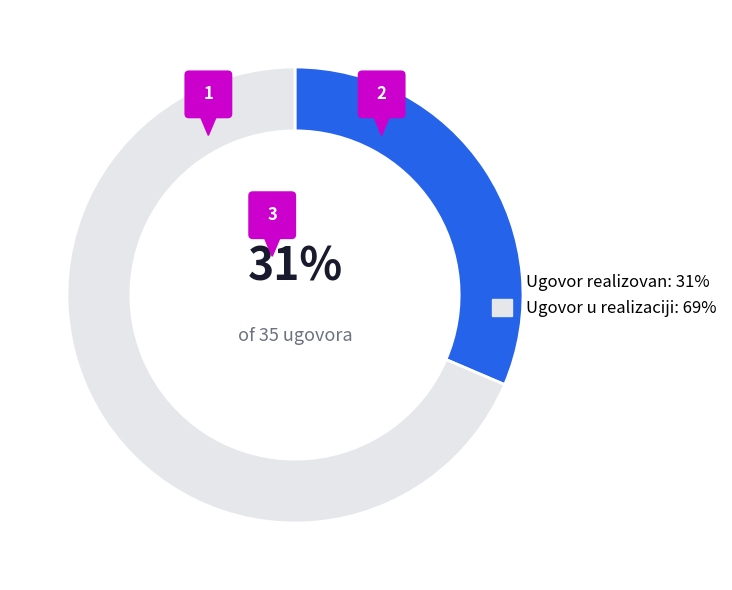

Rank the categories by value from lowest to highest.

Ugovor realizovan, Ugovor u realizaciji